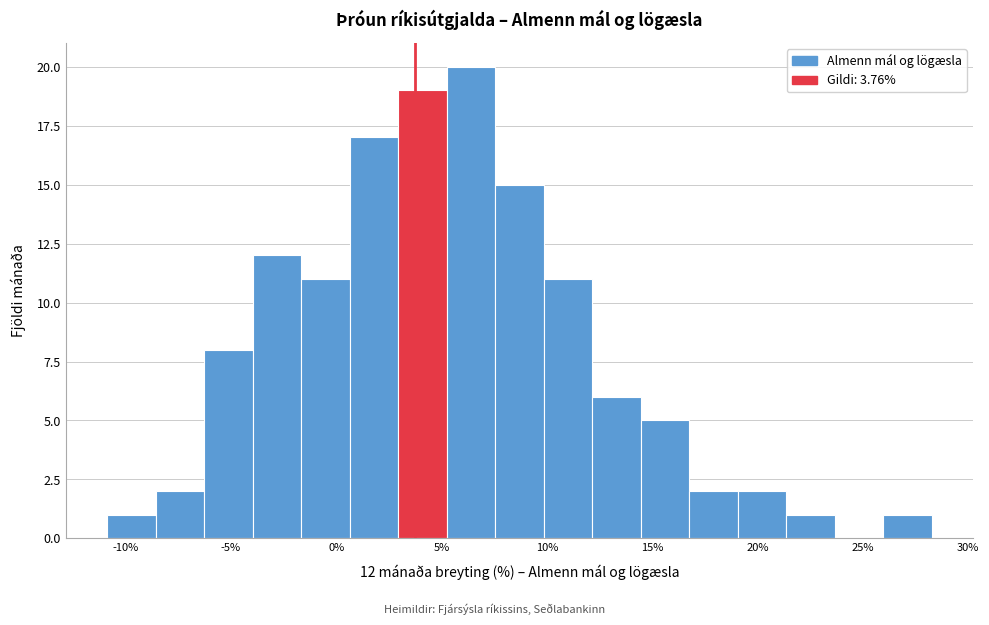

Which range on the x-axis has the tallest bar?

5.0 to 7.5